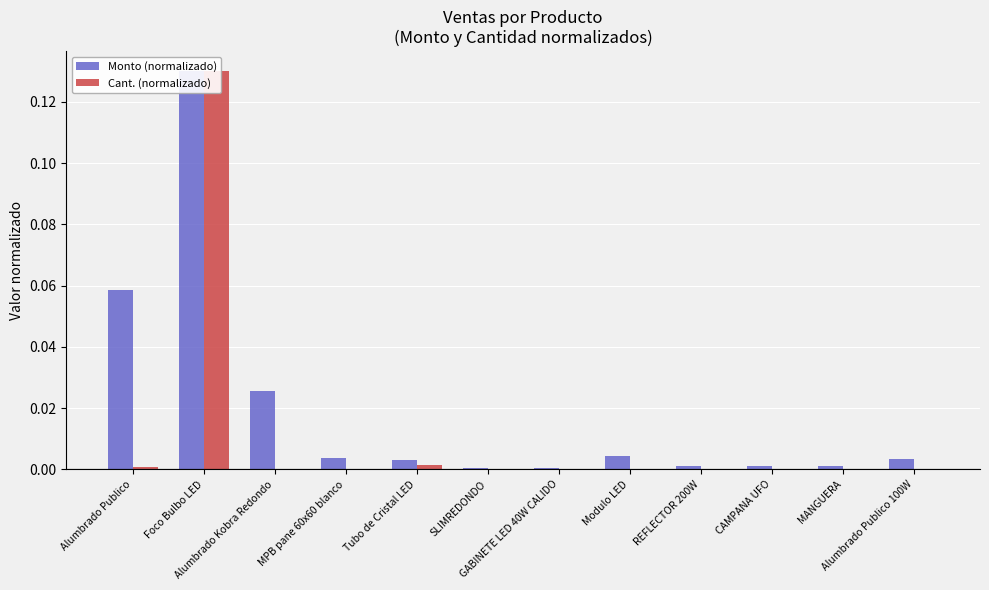

What are all the series names shown in the legend?

Monto (normalizado), Cant. (normalizado)